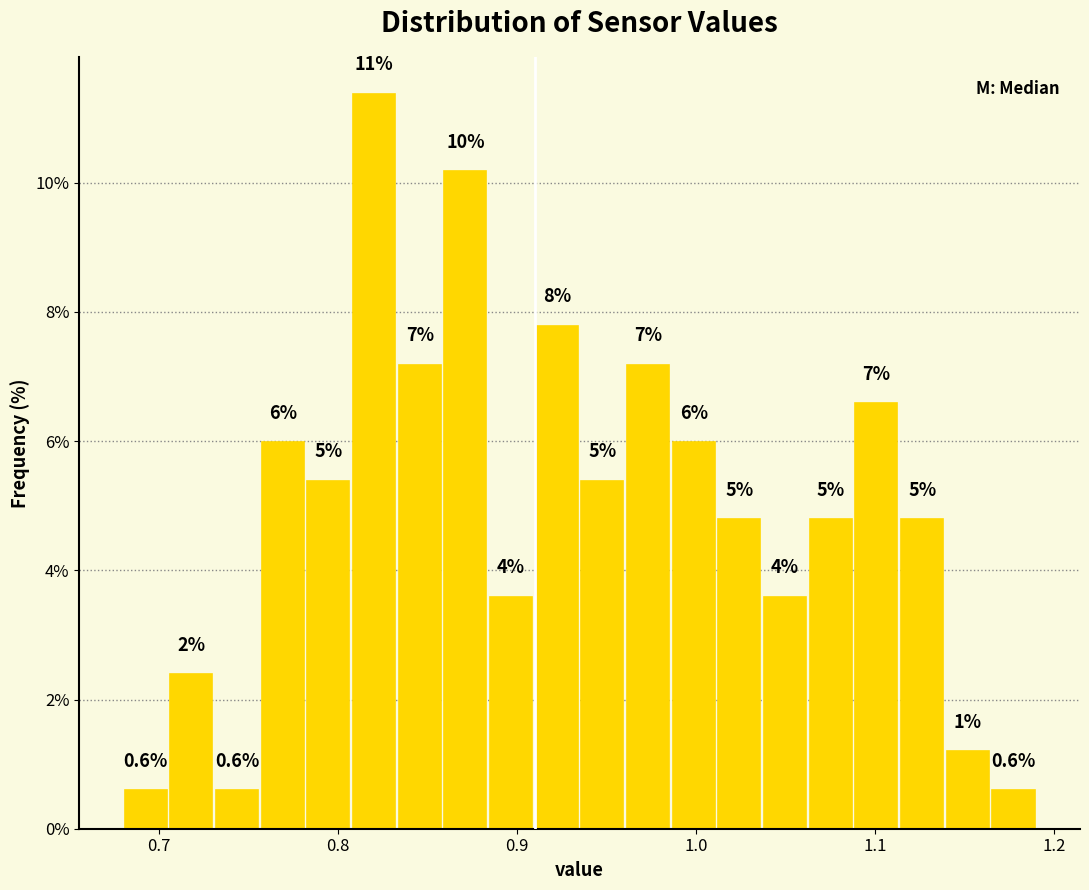

Read against the x-axis, roughly where is the centre of the tallest bar?

0.82